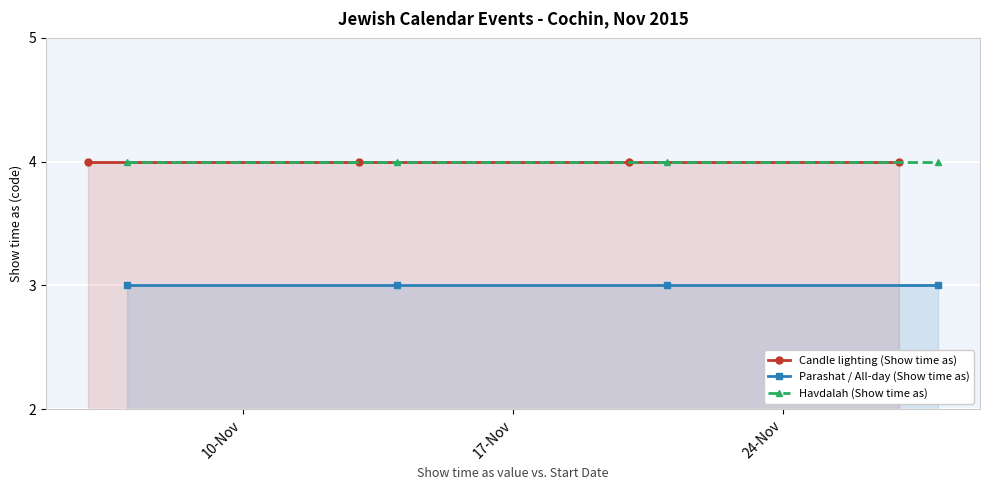

Which series has the widest spread of values?

Candle lighting (Show time as)